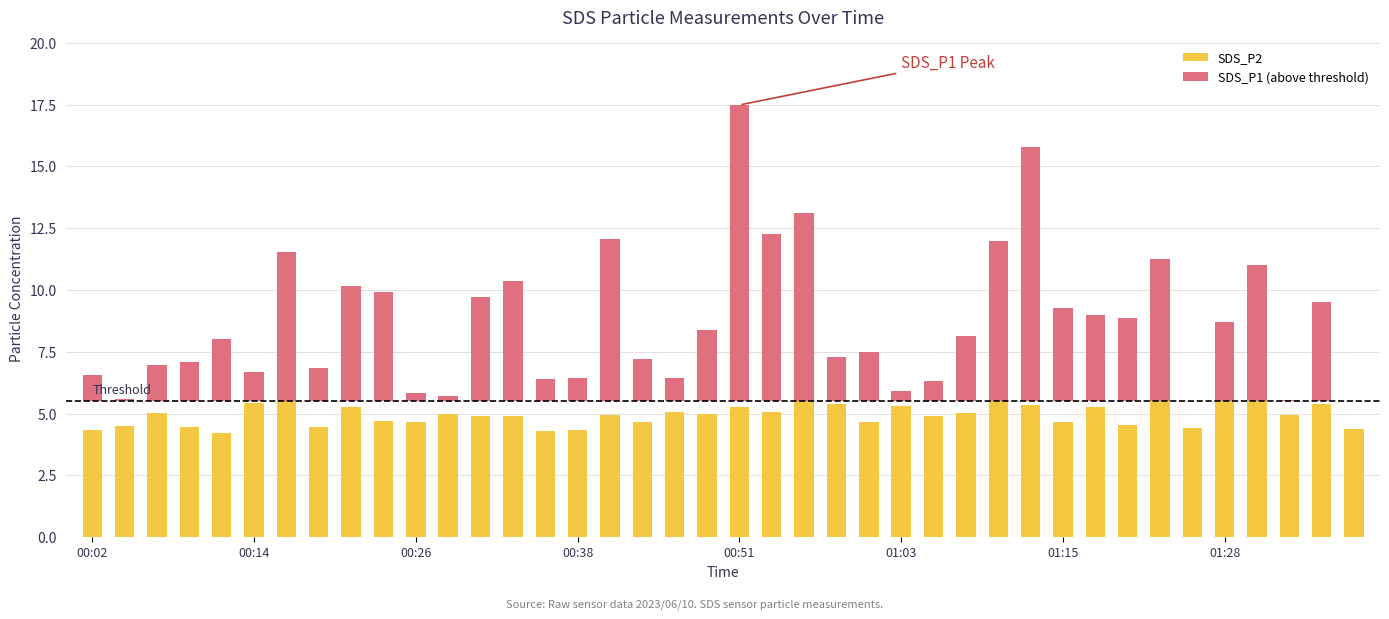

List the series in order of their peak value, lowest first.

SDS_P2, SDS_P1 (above threshold)